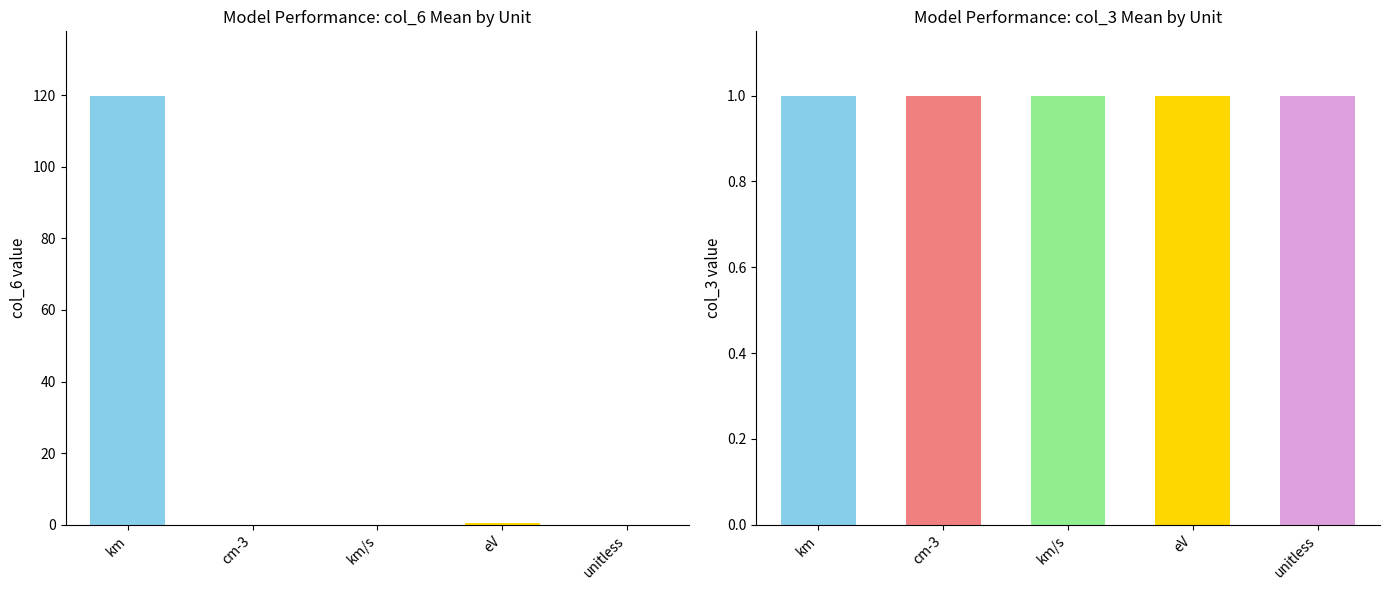

What is the value of the col_3 mean value bar at the 4th from the left?

1.0